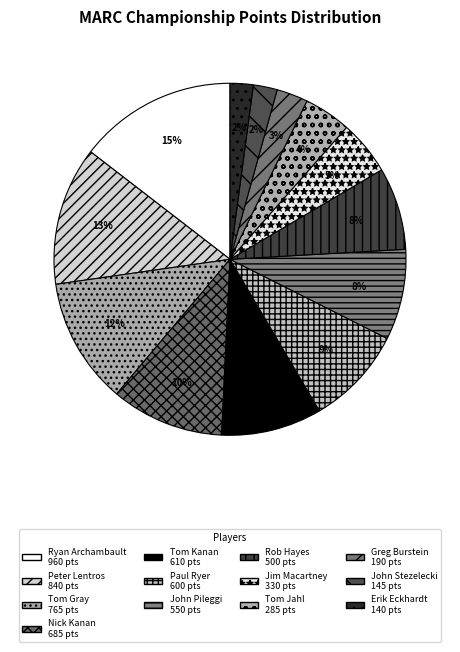

How many segments does this pie chart have?

13